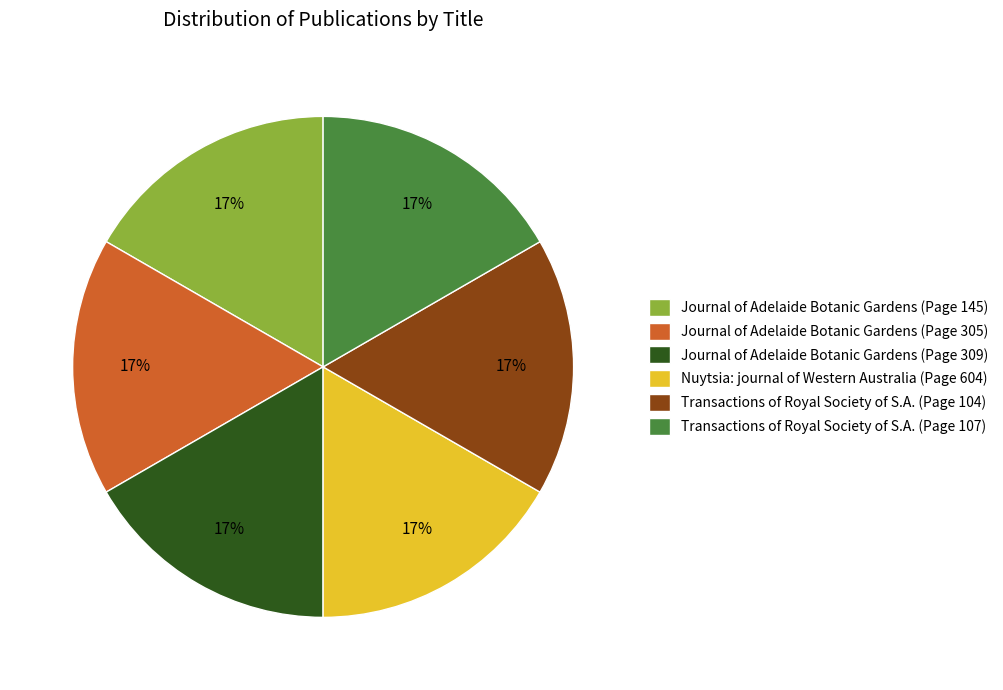

The Journal of Adelaide Botanic Gardens (Page 309) slice represents 17% of the pie. True or false?

True